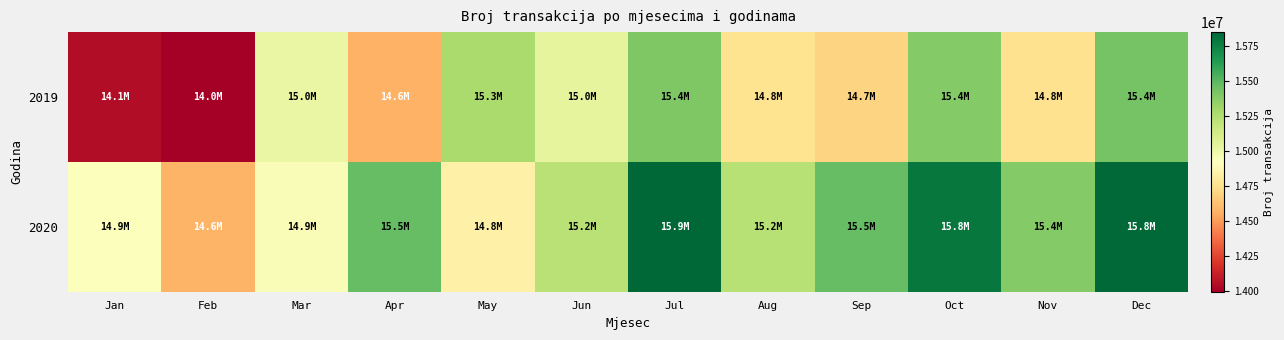

Reading left to right, what are all the values shown in this chart?

2019: Jan=14051758	Feb=13993705	Mar=15018362	Apr=14573386	May=15274233	Jun=15041226	Jul=15403097	Aug=14762747	Sep=14697605	Oct=15394413	Nov=14755458	Dec=15431812
2020: Jan=14934534	Feb=14581295	Mar=14949924	Apr=15475047	May=14836361	Jun=15221341	Jul=15852587	Aug=15230743	Sep=15480174	Oct=15793838	Nov=15391839	Dec=15841467